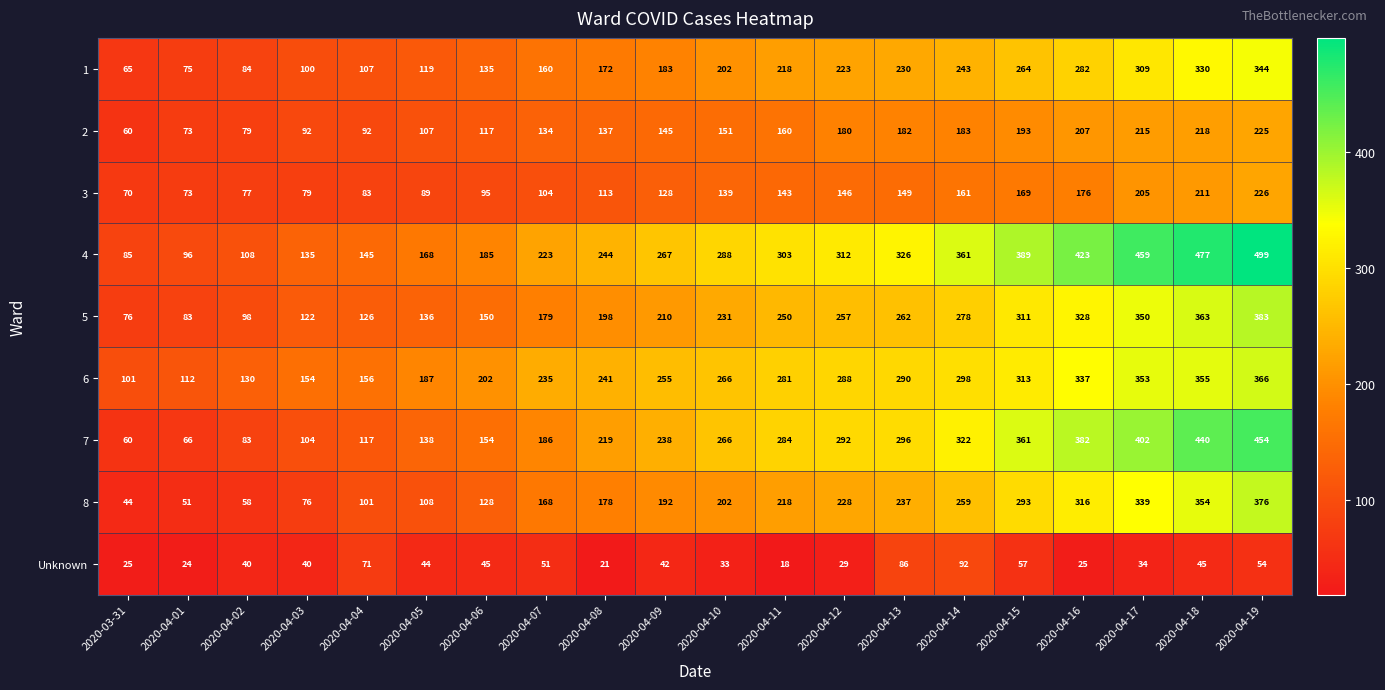

Count the number of categories in the chart.

20